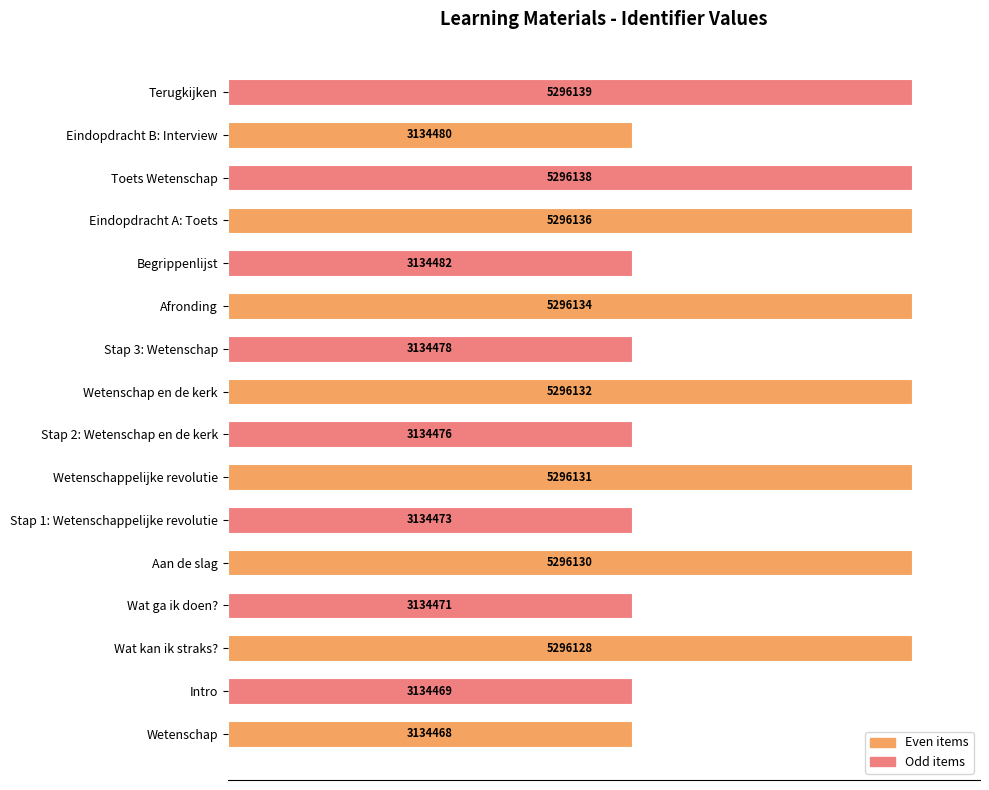

Are the bars horizontal?

Yes